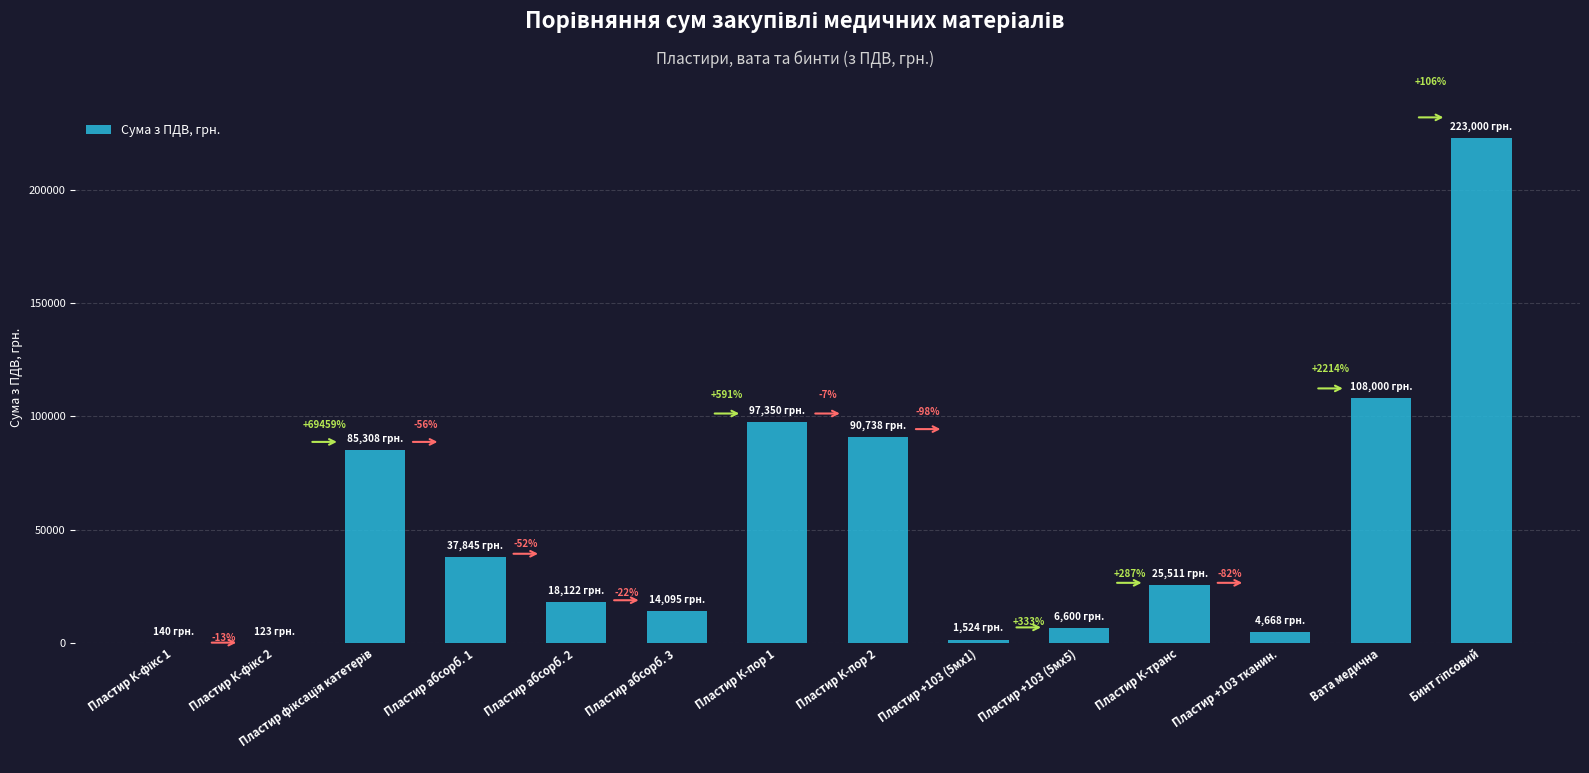

Are the bars horizontal?

No